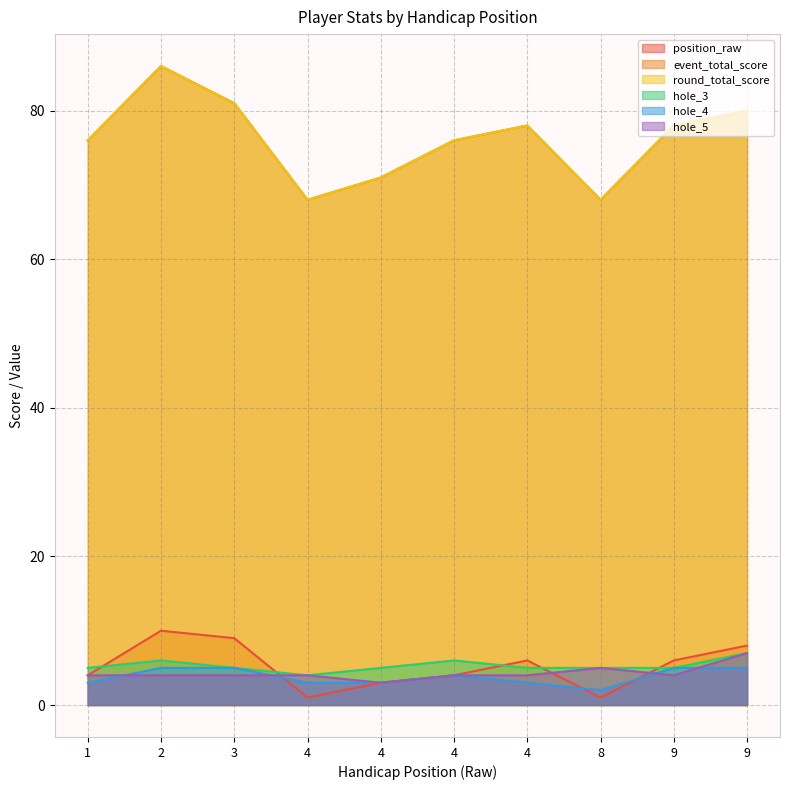

What is the sum of all round_total_score values?

762